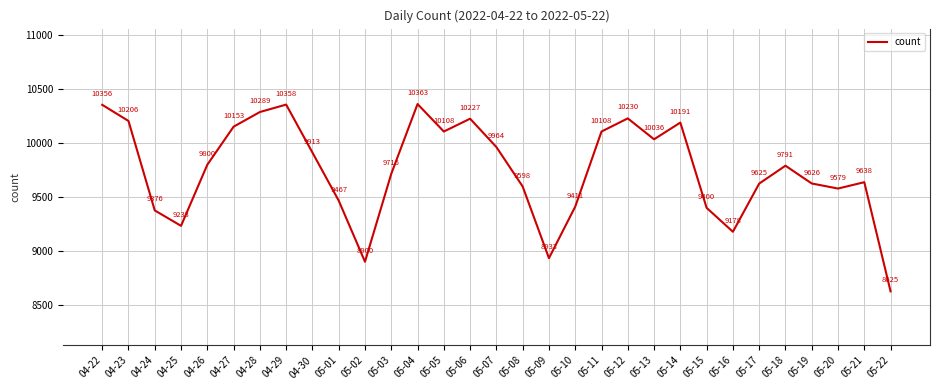

Is it true that the value at 05-21 is 5271?

False